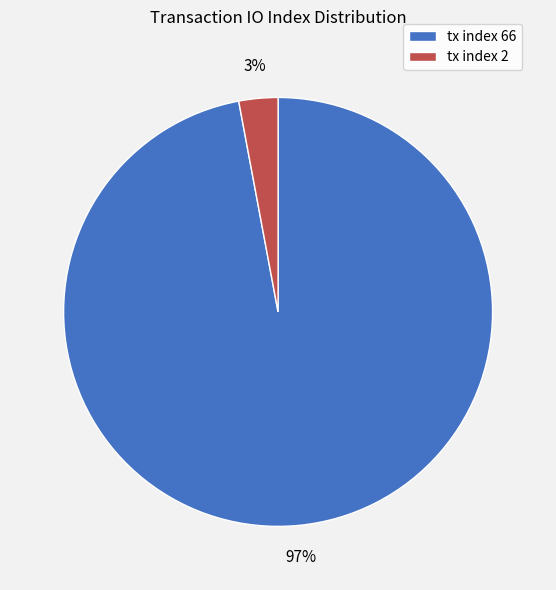

Which has a higher value, tx index 66 or tx index 2?

tx index 66